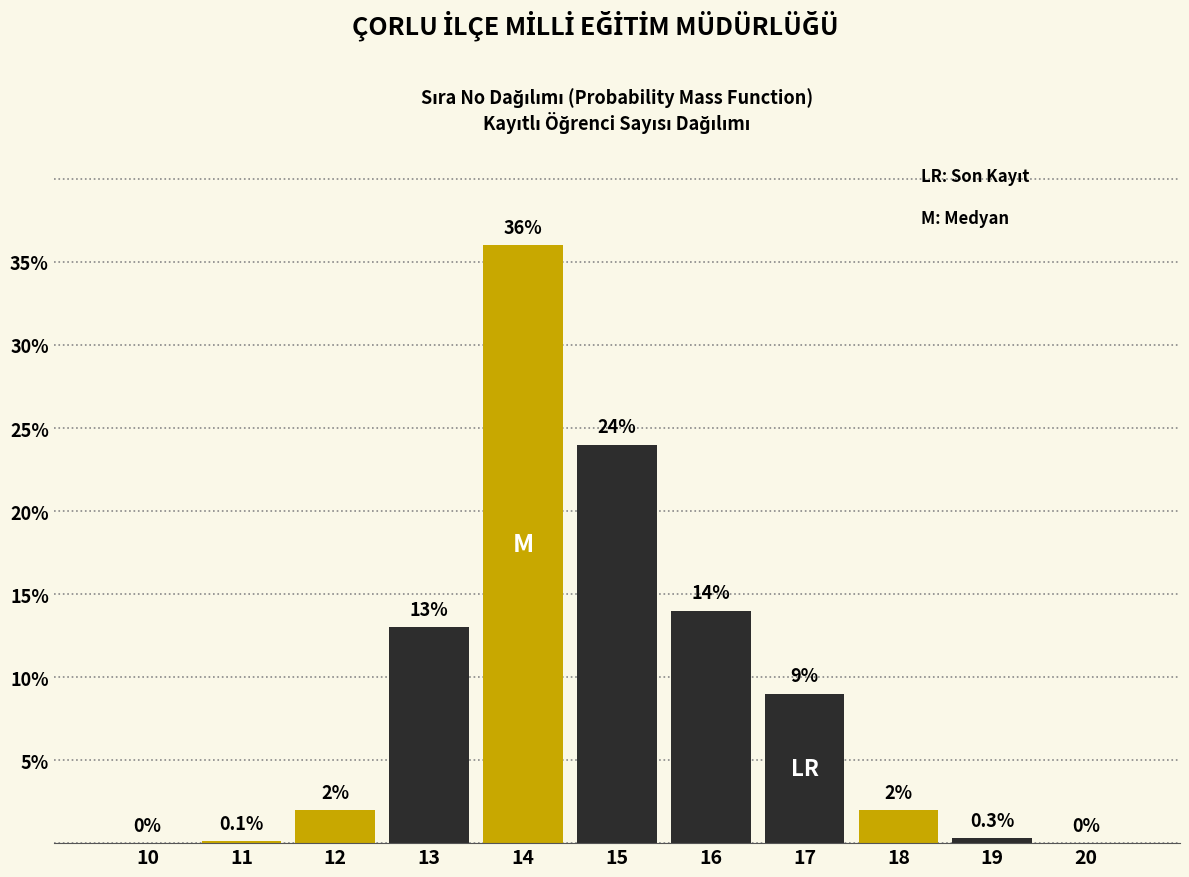

Reading left to right, what are all the values shown in this chart?

10=0.0	11=0.1	12=2.0	13=13.0	14=36.0	15=24.0	16=14.0	17=9.0	18=2.0	19=0.3	20=0.0